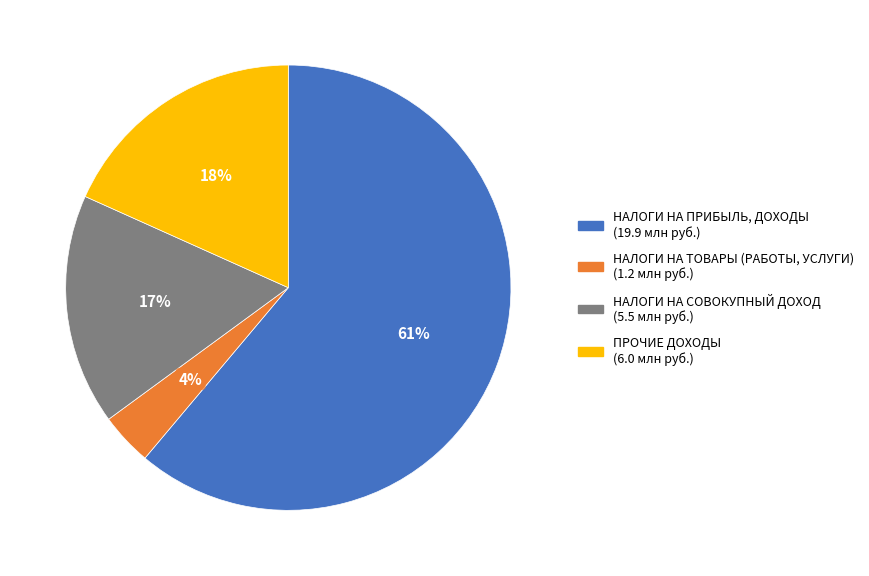

True or false: НАЛОГИ НА СОВОКУПНЫЙ ДОХОД accounts for 17% of the total.

True